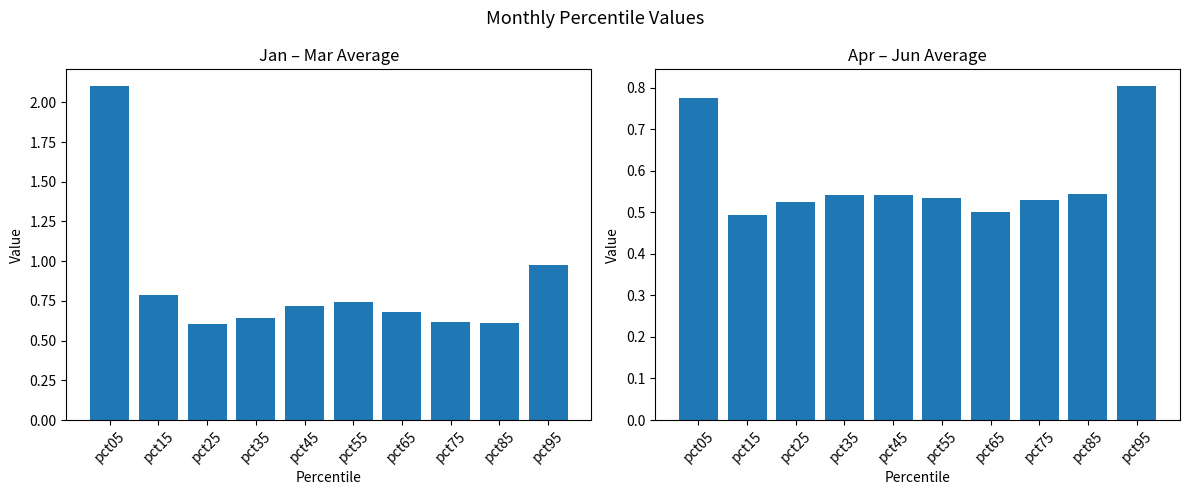

At how many categories does at least one series exceed 2?

1